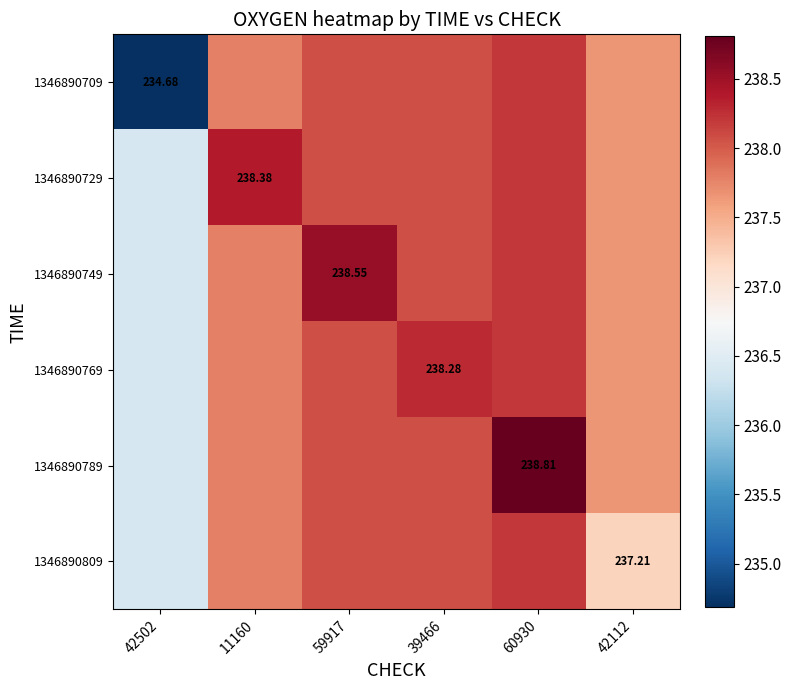

Which has a higher value, 59917 or 42112?

59917